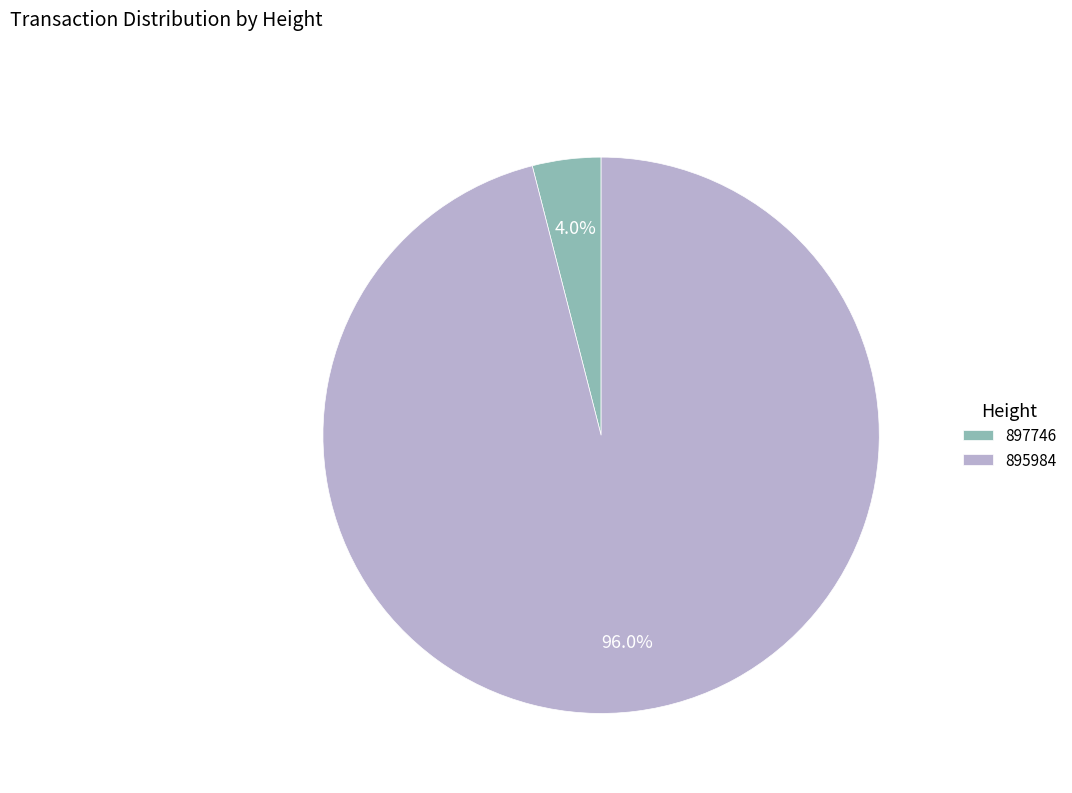

Rank the categories by value from highest to lowest.

895984, 897746